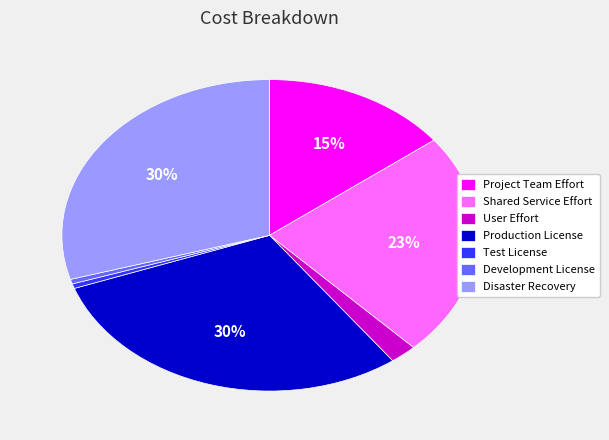

True or false: Production License accounts for 38% of the total.

False